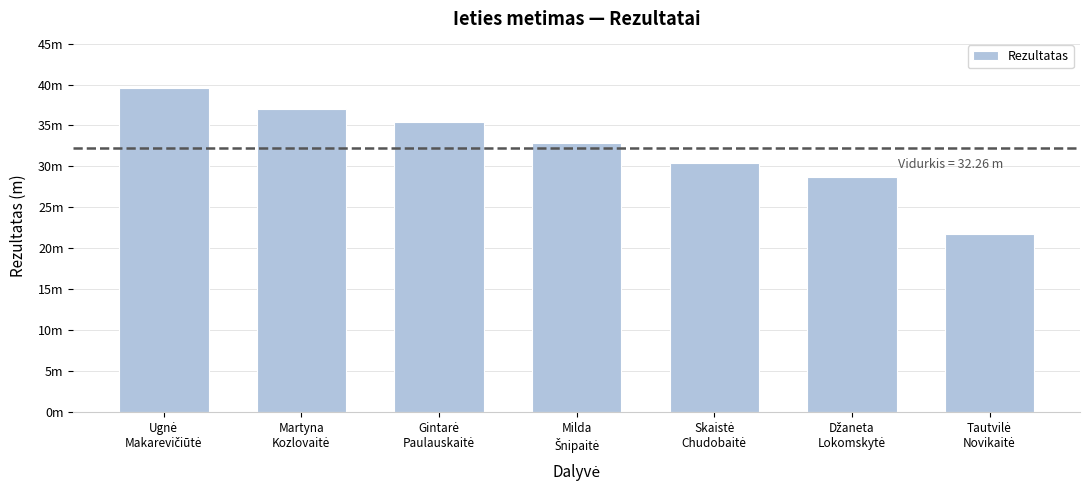

Does the chart contain any negative values?

No